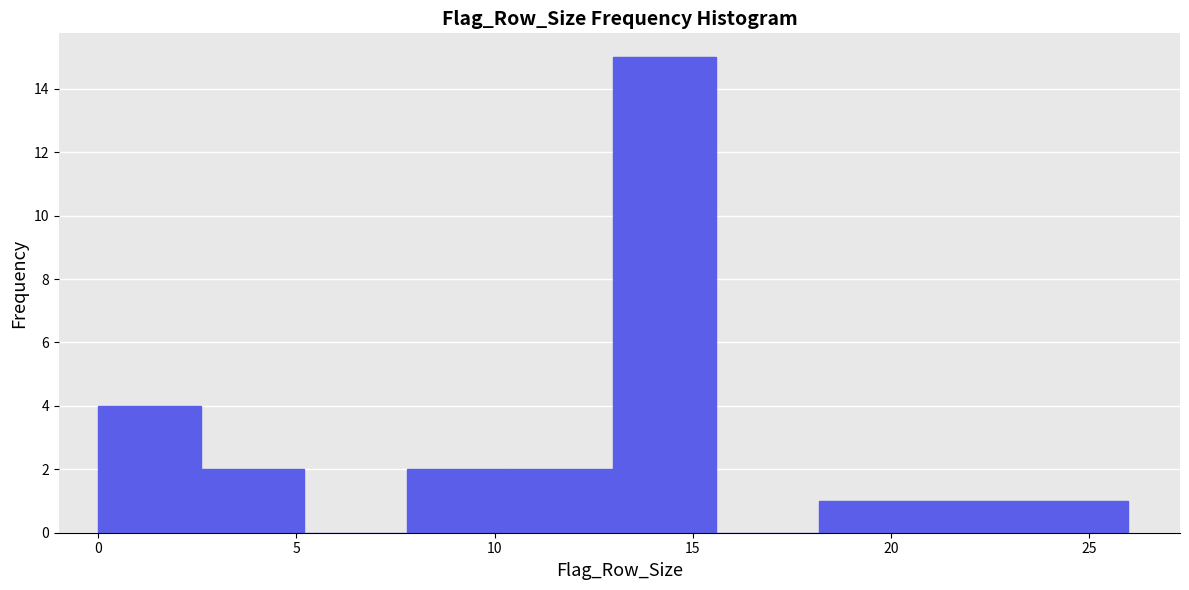

Which range on the x-axis has the tallest bar?

13.0 to 15.6